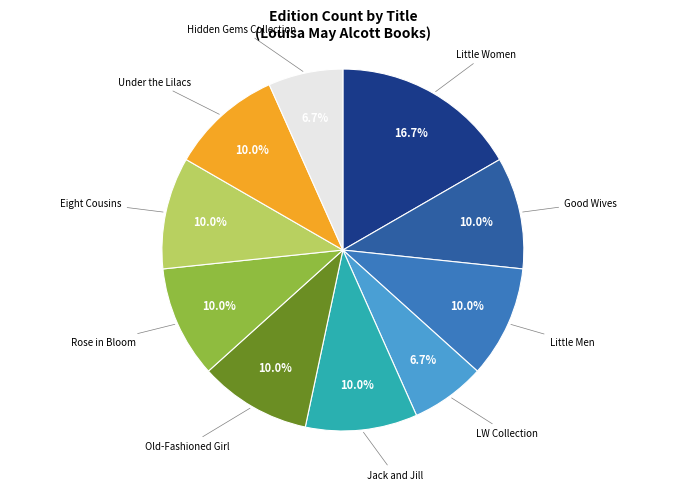

Does any single category account for the majority?

No